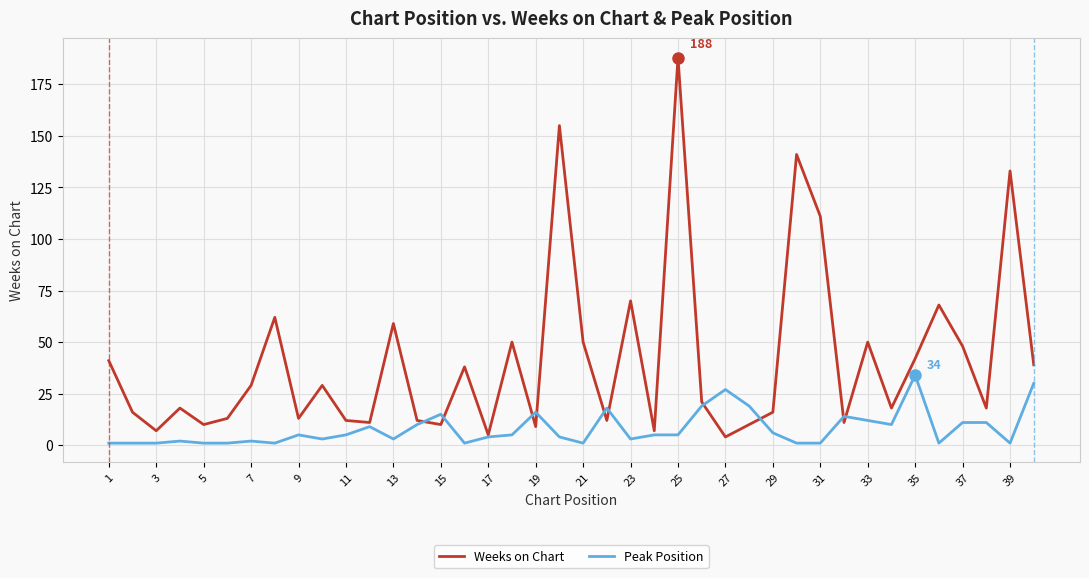

List the series in order of their overall mean, lowest first.

Peak Position, Weeks on Chart